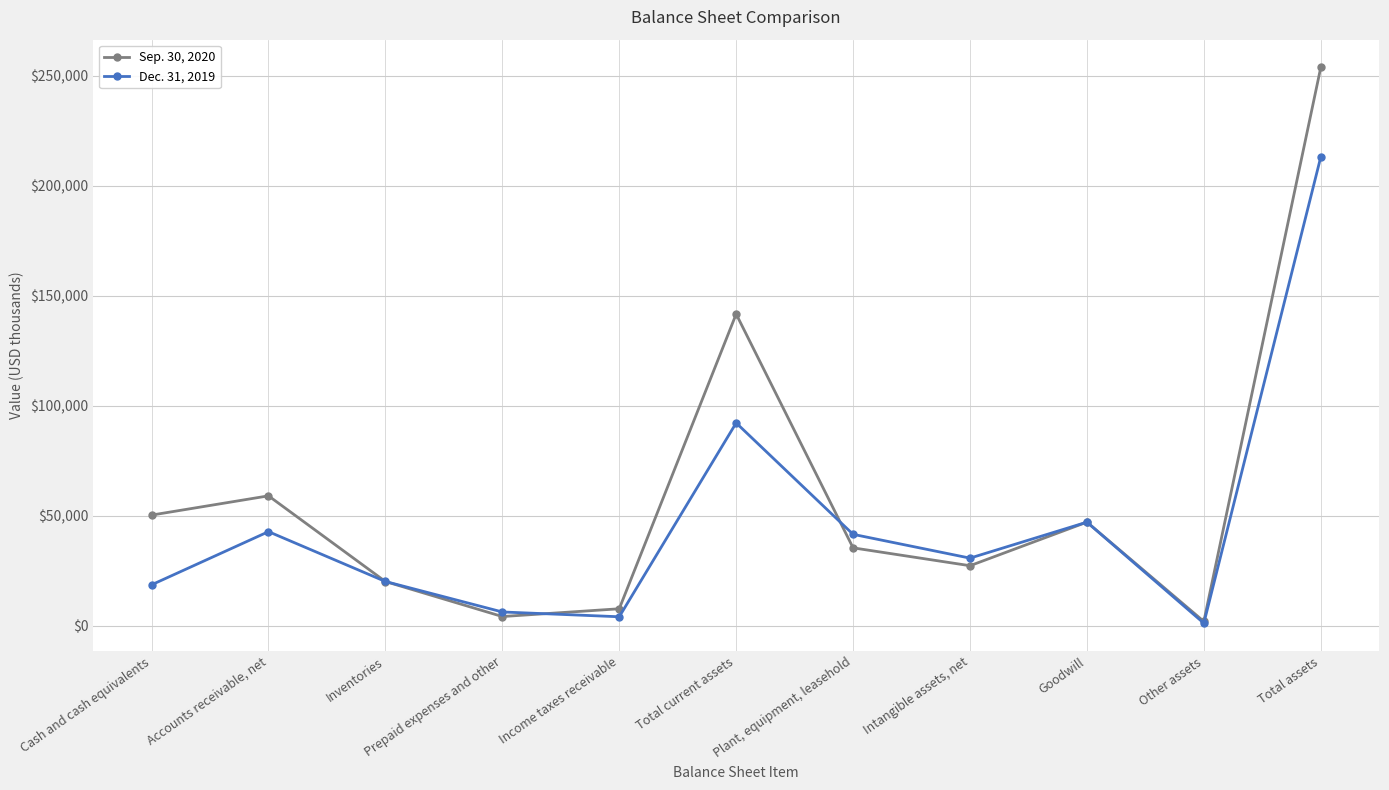

How many lines are shown in the chart?

2